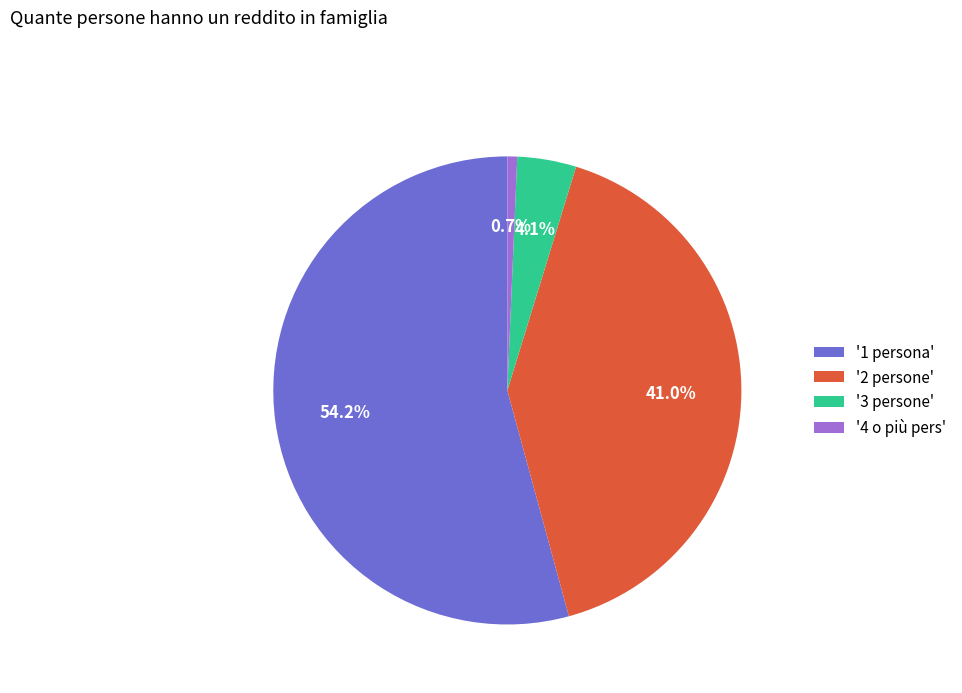

Is there a majority slice in this chart?

Yes